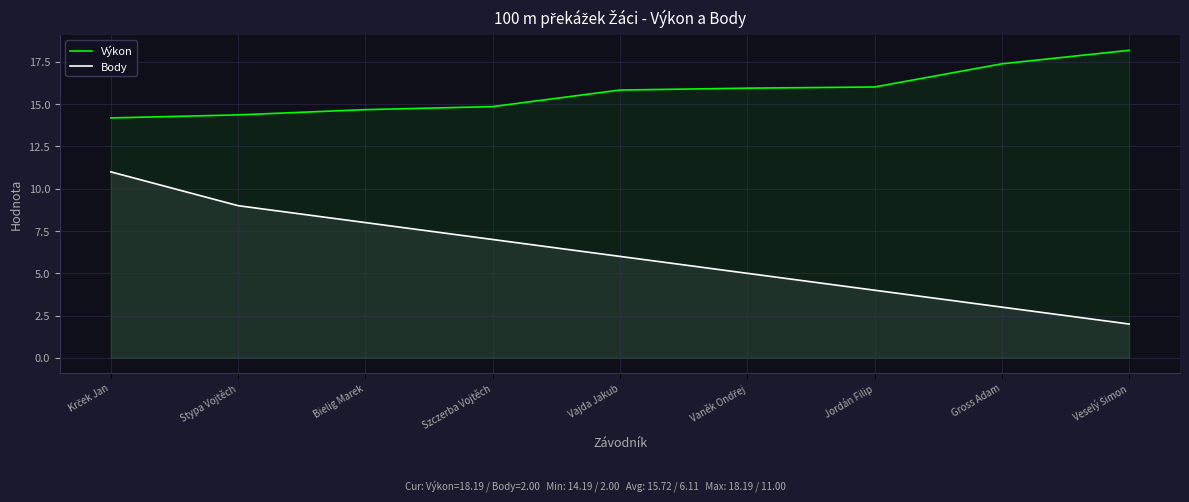

Count the number of categories in the chart.

9